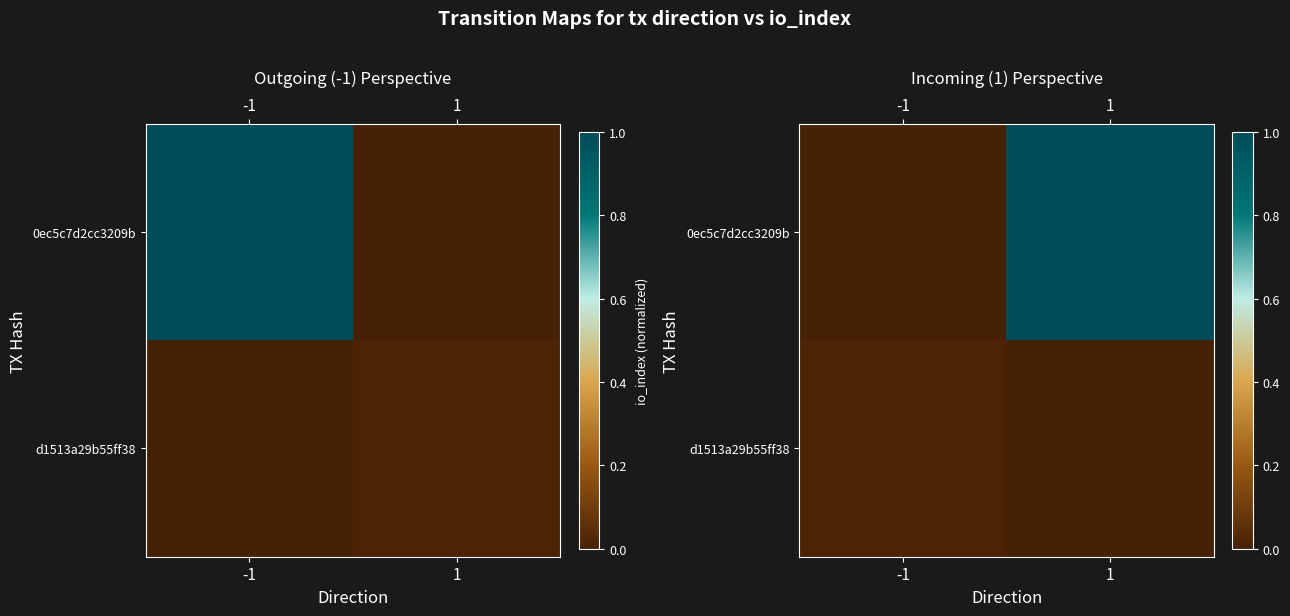

Rank the series by their maximum value, from highest to lowest.

0ec5c7d2cc3209b, d1513a29b55ff38